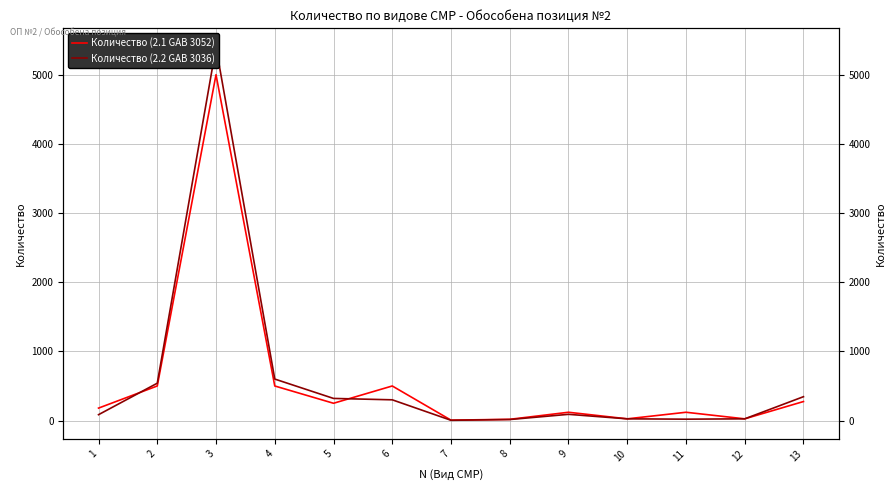

Rank the series by their maximum value, from lowest to highest.

Количество (2.1 GAB 3052), Количество (2.2 GAB 3036)